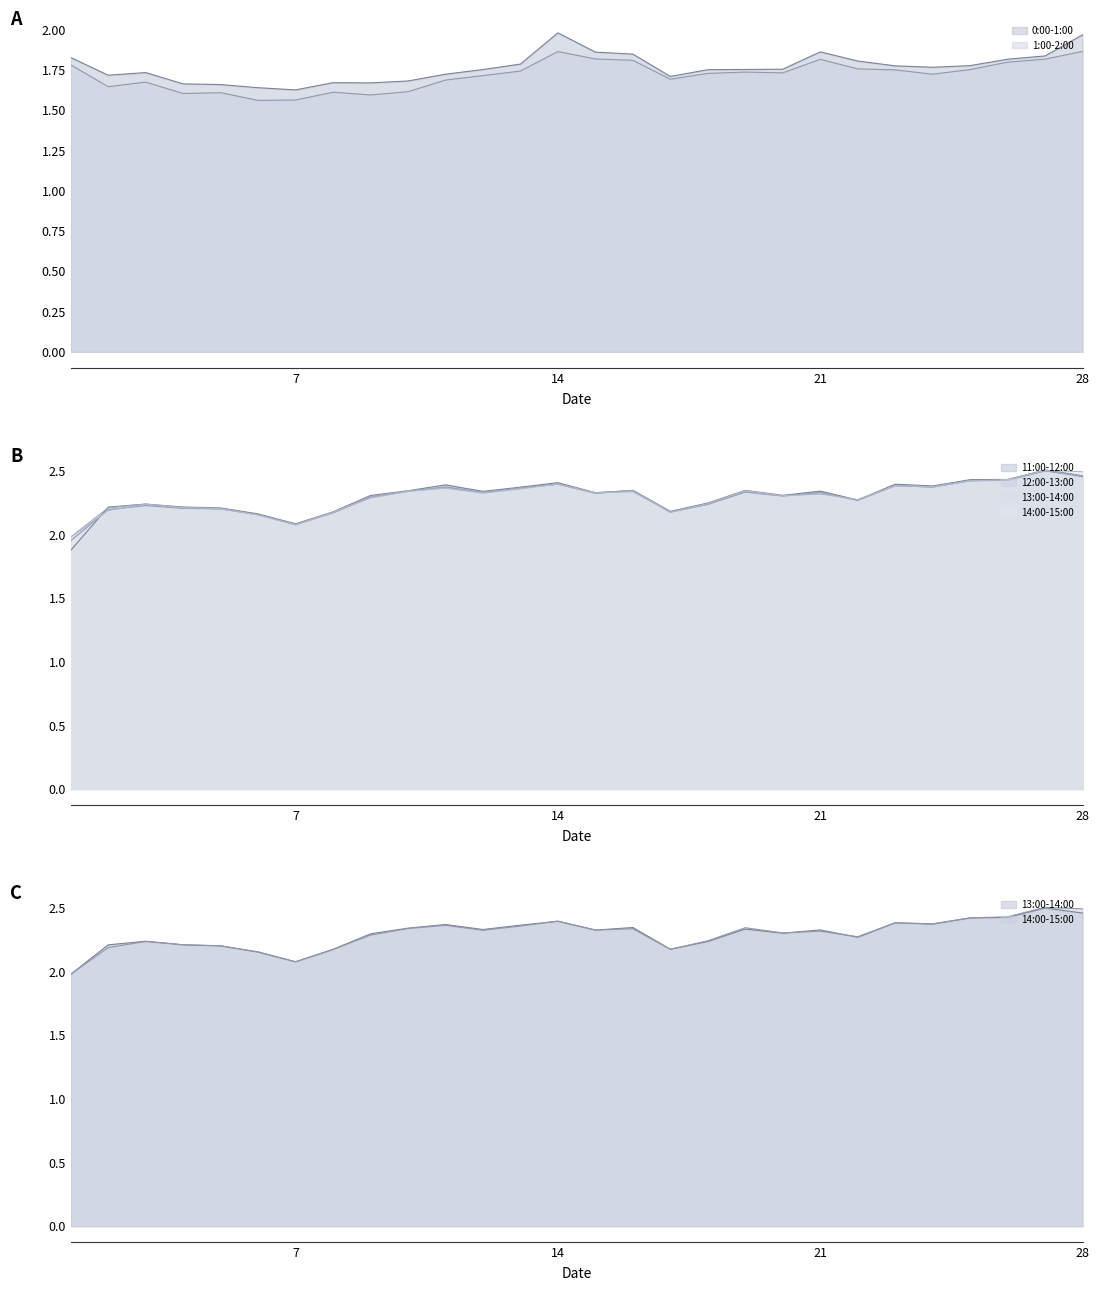

Which category has the lowest value across all series?

6